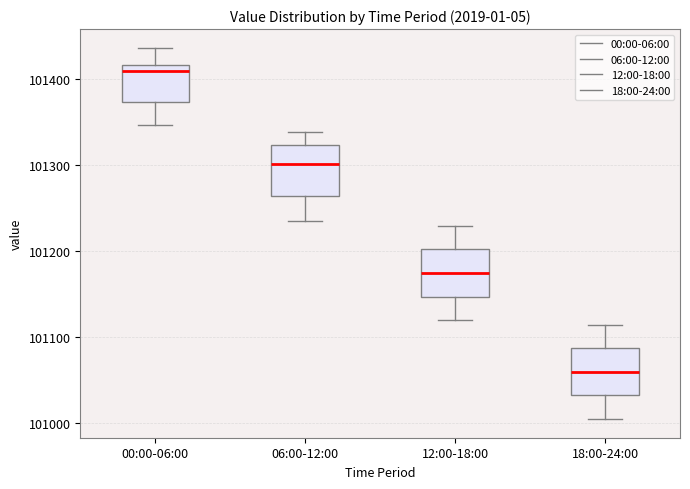

Reading left to right, read every box against the y-axis: the position of its median line, the range the box covers, and the ends of its whiskers. The values are not printed on the chart, so give them approximately, as read against the axis.

00:00-06:00: median 101410, box 101370 to 101420, whiskers 101350 to 101440
06:00-12:00: median 101300, box 101260 to 101320, whiskers 101240 to 101340
12:00-18:00: median 101180, box 101150 to 101200, whiskers 101120 to 101230
18:00-24:00: median 101060, box 101030 to 101090, whiskers 101010 to 101120